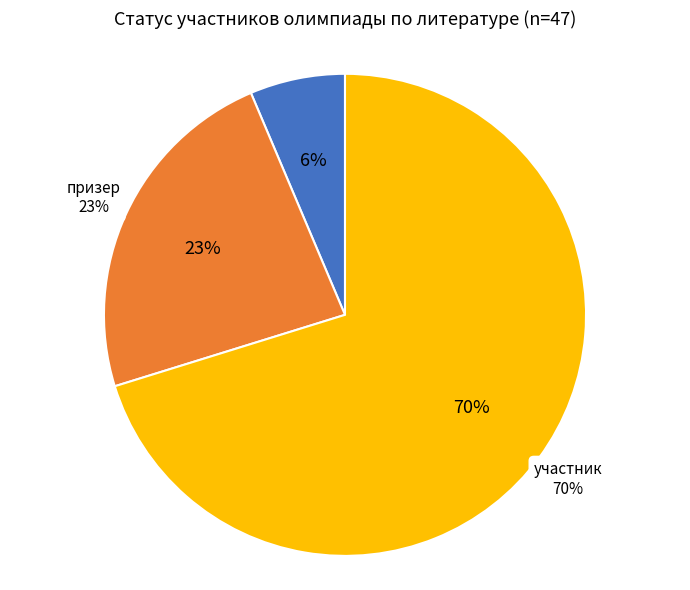

How many slices are in this pie chart?

3